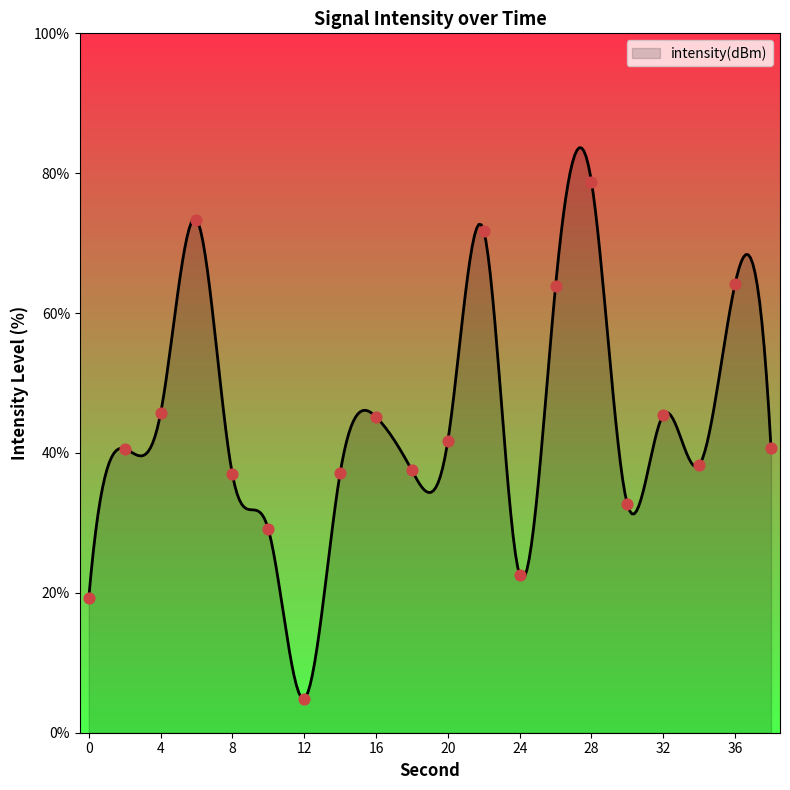

Approximately how many times larger is the value at 32 compared to 2?

1.1